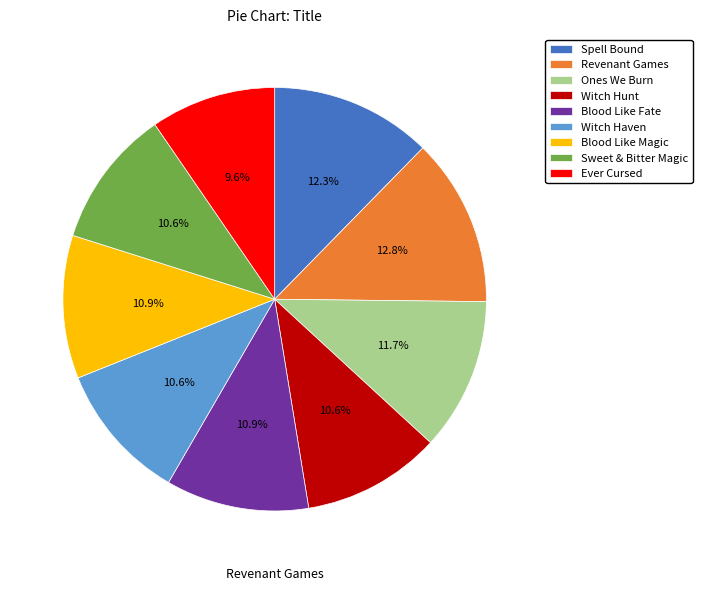

True or false: Ever Cursed accounts for 17% of the total.

False